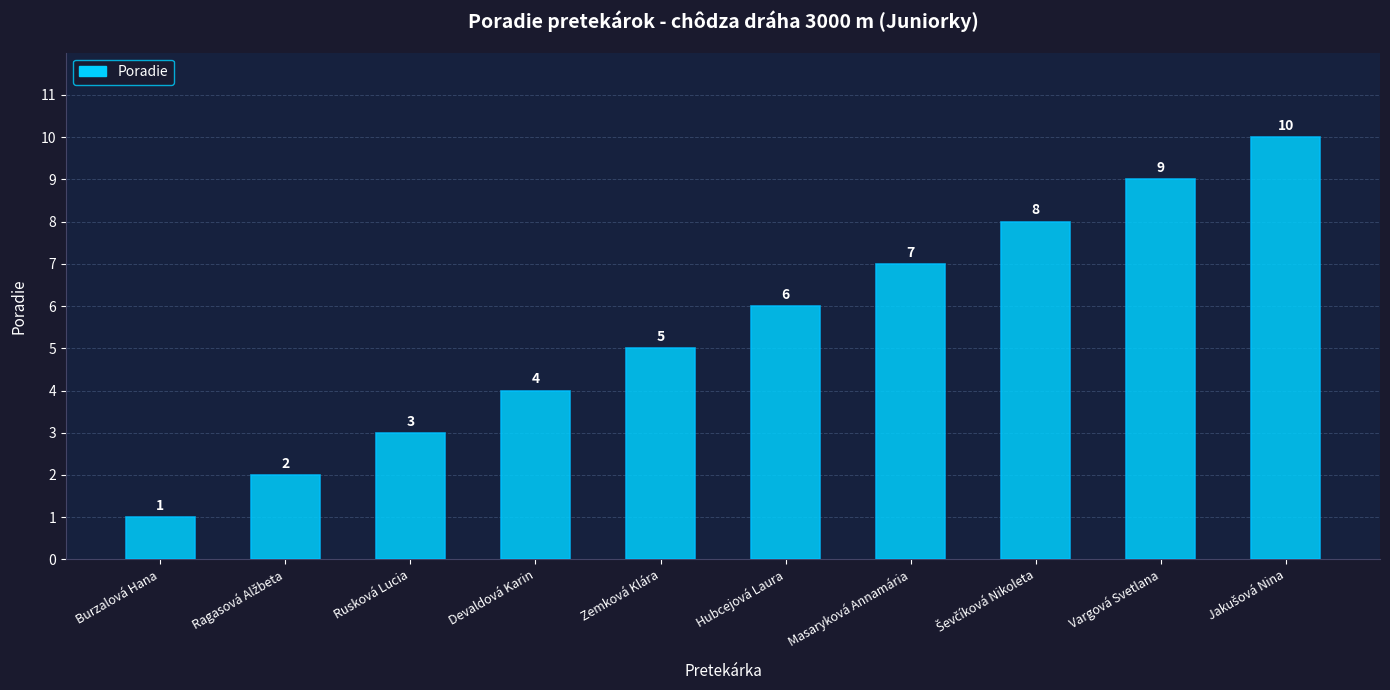

What is the label of the 6th bar from the right?

Zemková Klára